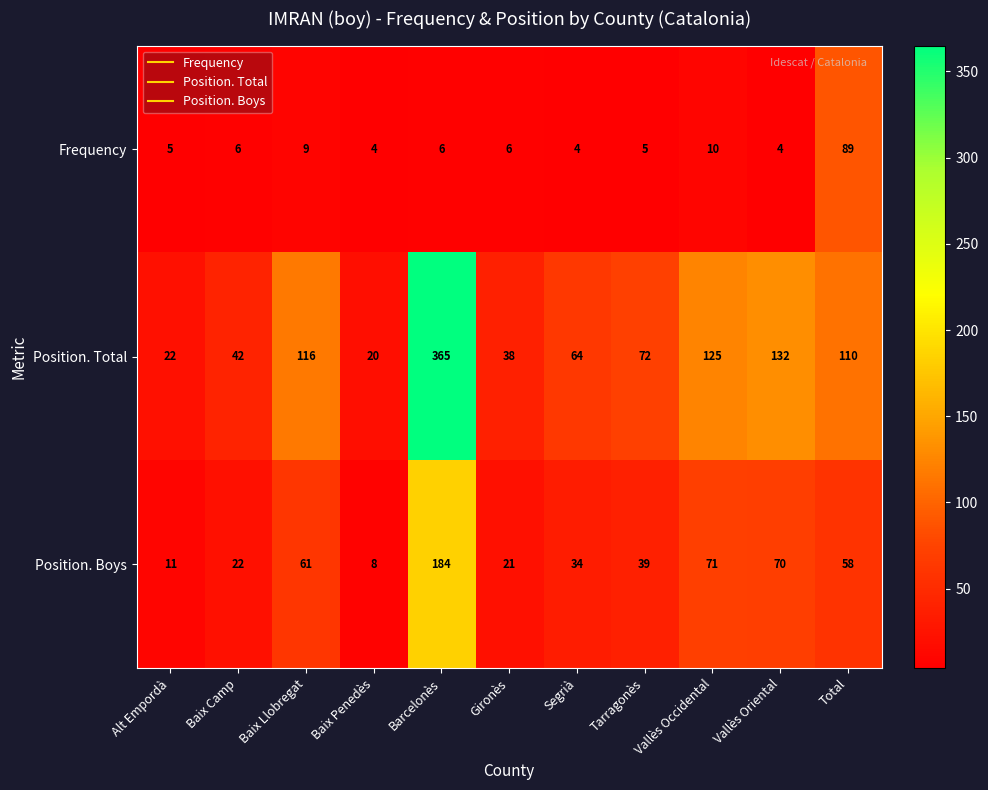

The value of Frequency at Total is 51. True or false?

False